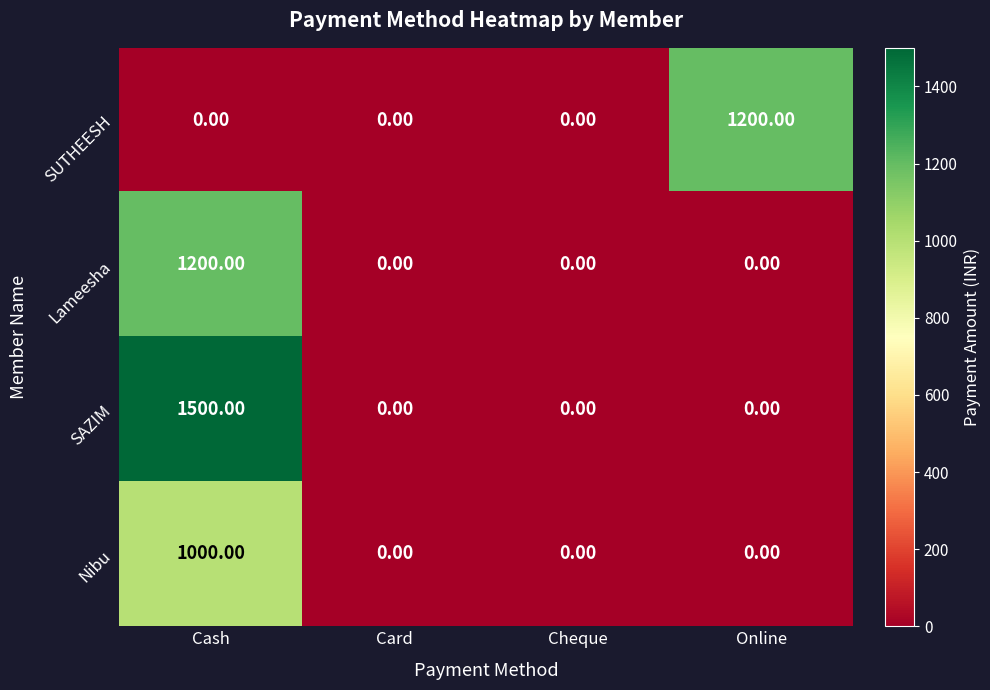

Is the value of Lameesha at Card greater than the value of SAZIM at Cash?

No